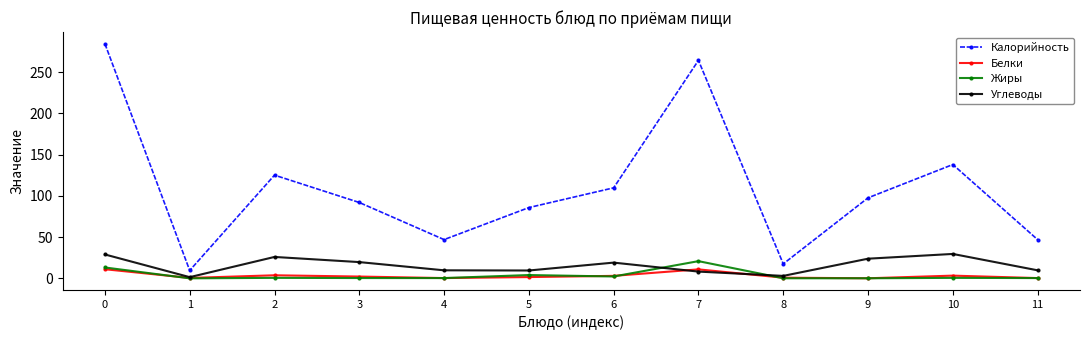

What is the sum of the Калорийность values at 3 and 6?

201.7